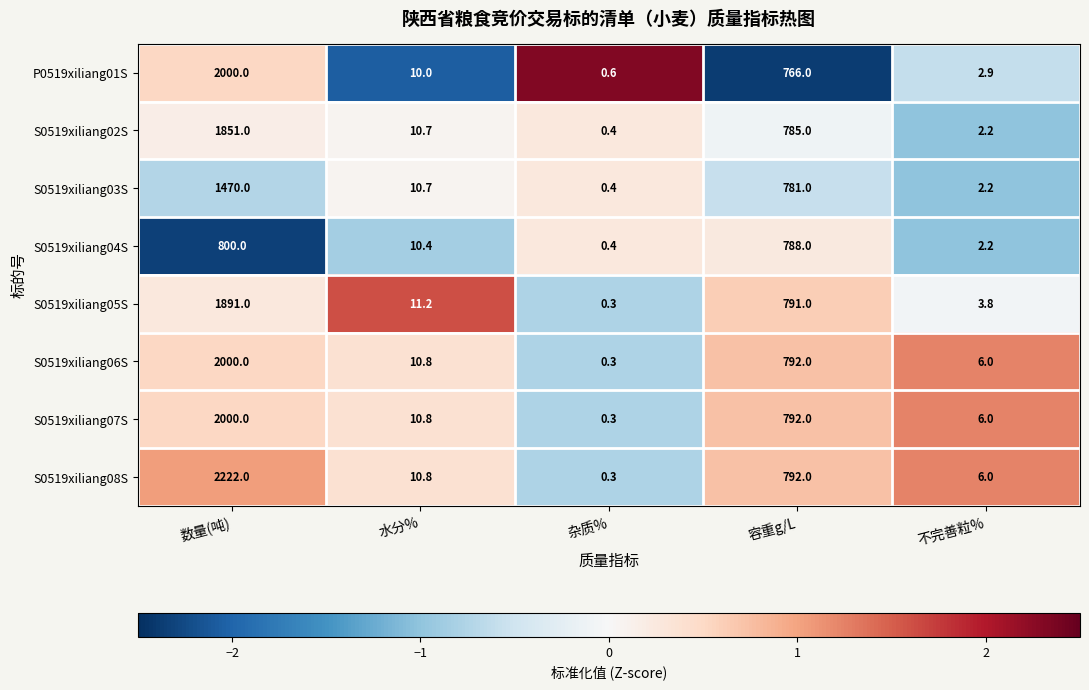

What value does the S0519xiliang04S series have at 杂质%?

0.4